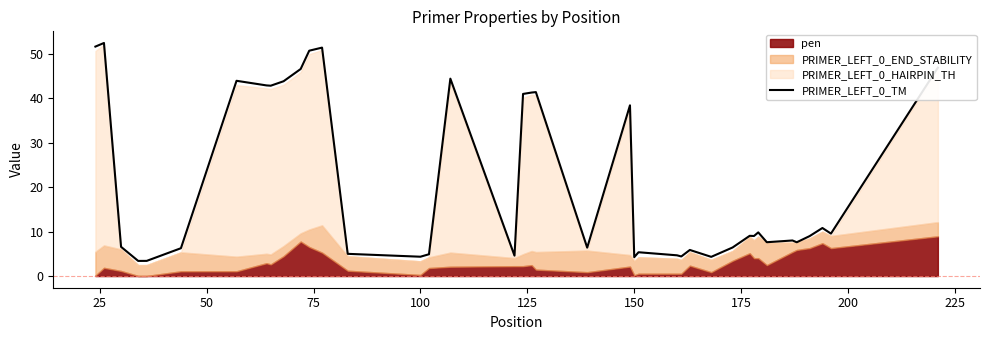

What is the maximum value shown in the chart?

52.4